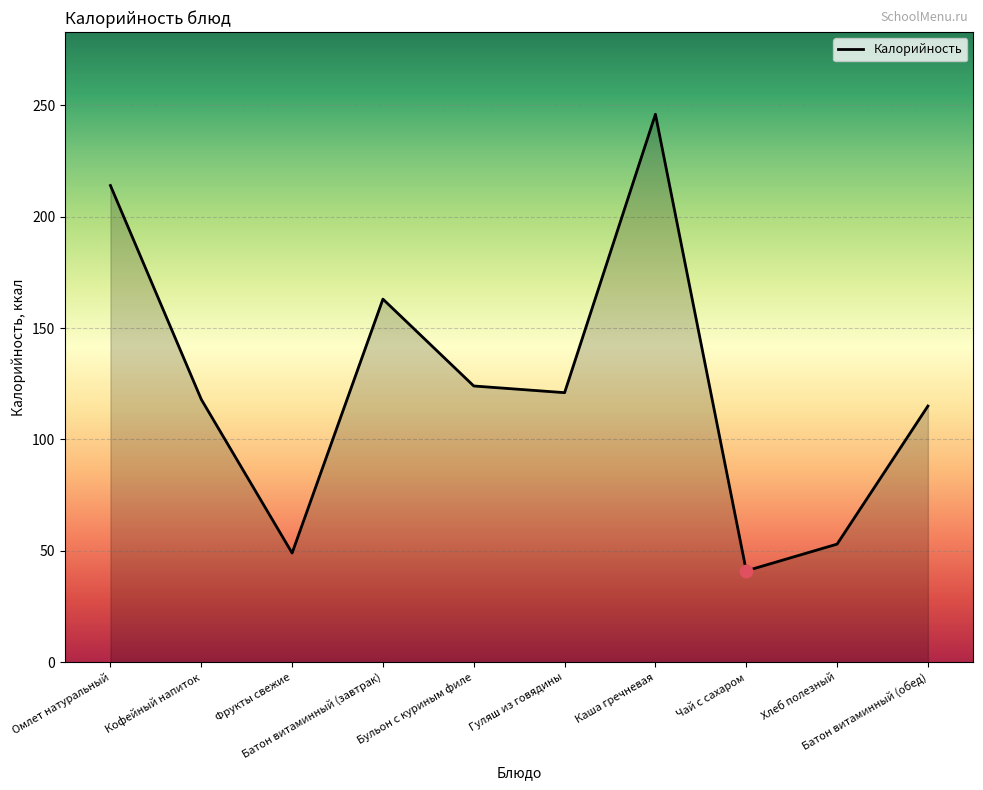

Between Хлеб полезный and Чай с сахаром, which is larger?

Хлеб полезный